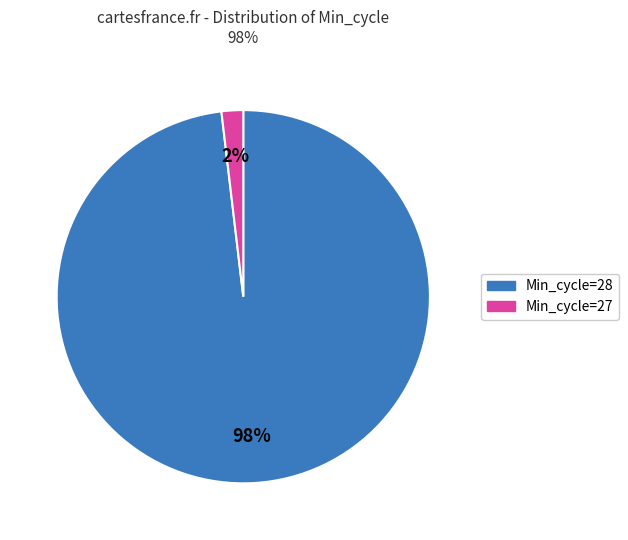

Does any single category account for the majority?

Yes